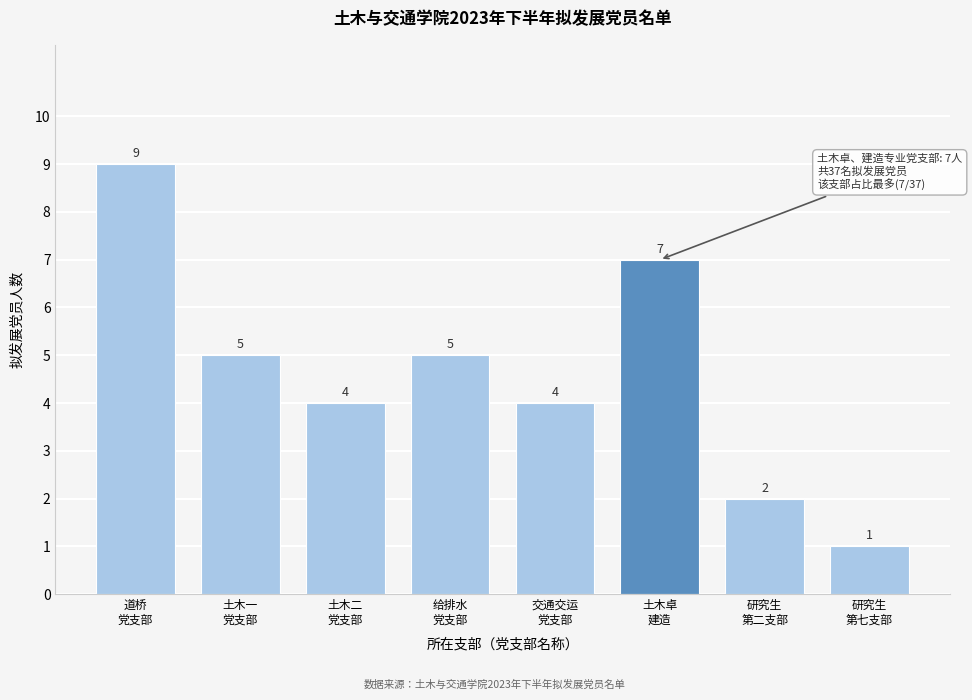

Reading right to left, extract all data points from this chart.

1	2	7	4	5	4	5	9